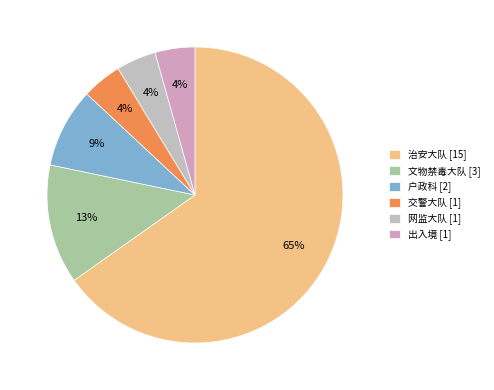

How many segments does this pie chart have?

6